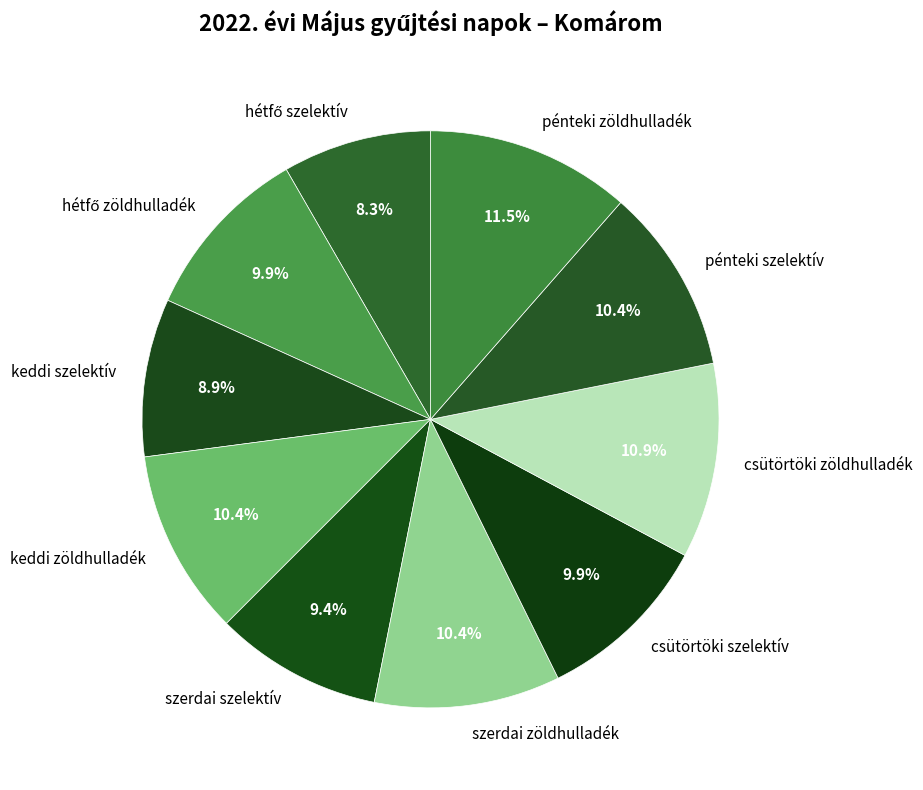

Does keddi szelektív account for over 50% of the chart?

No